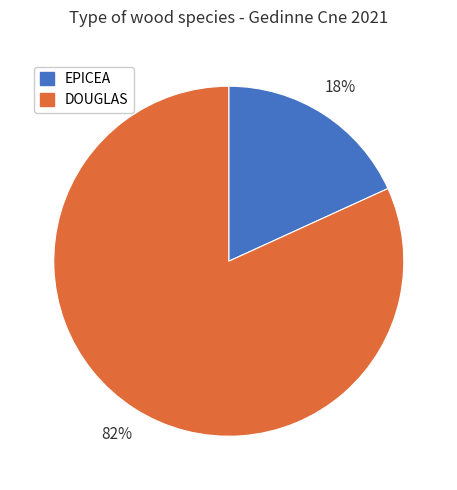

What is the largest slice in the pie chart?

DOUGLAS